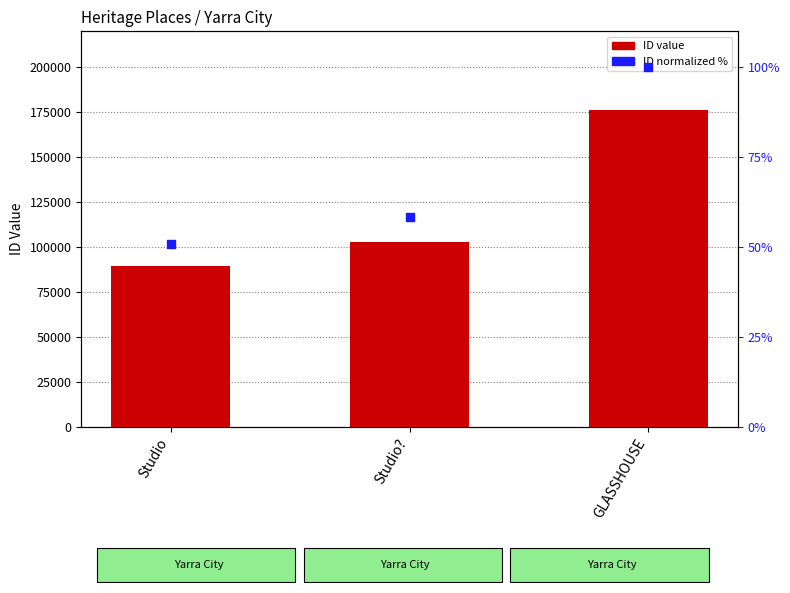

Which series has the largest Y range (max minus min)?

ID